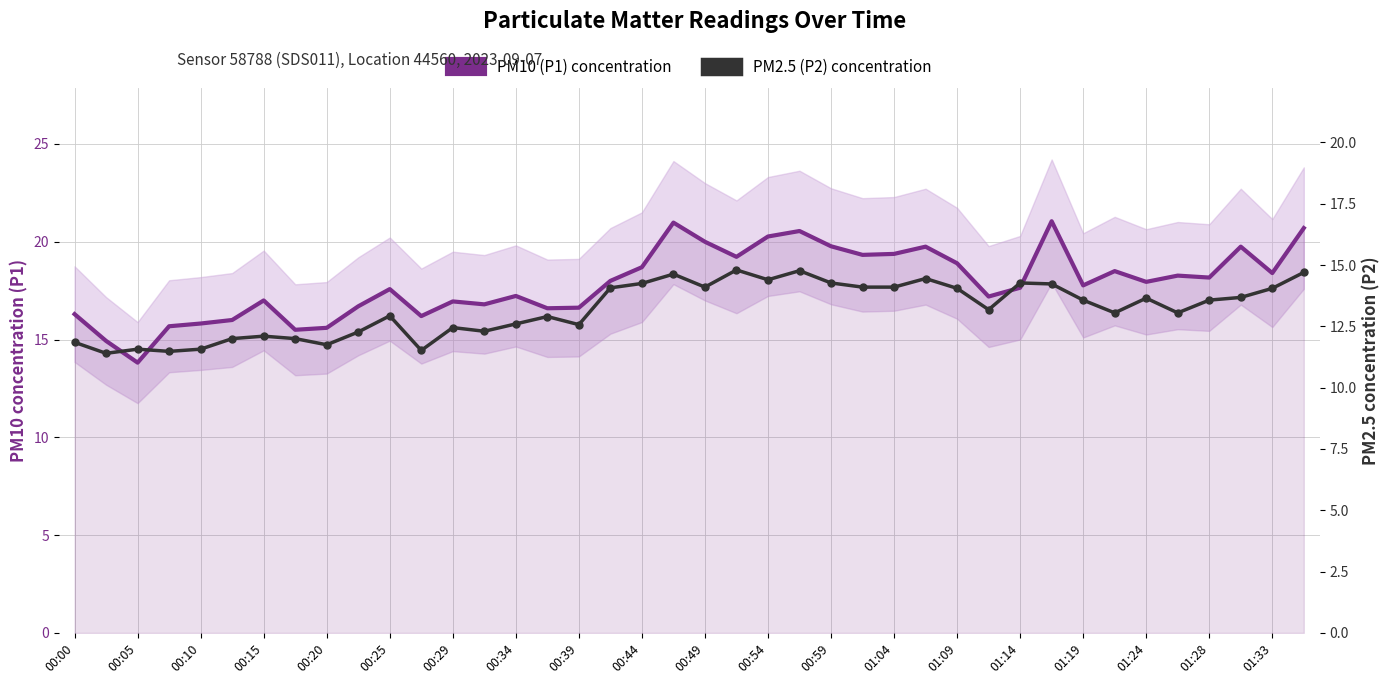

Between 00:10 and 00:54, which series saw the biggest shift?

PM10 (P1) concentration